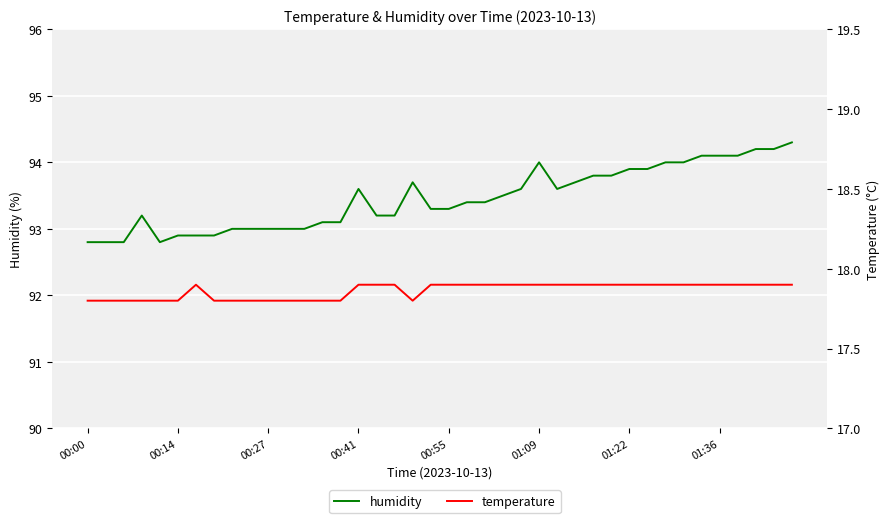

What are all the series names shown in the legend?

humidity, temperature